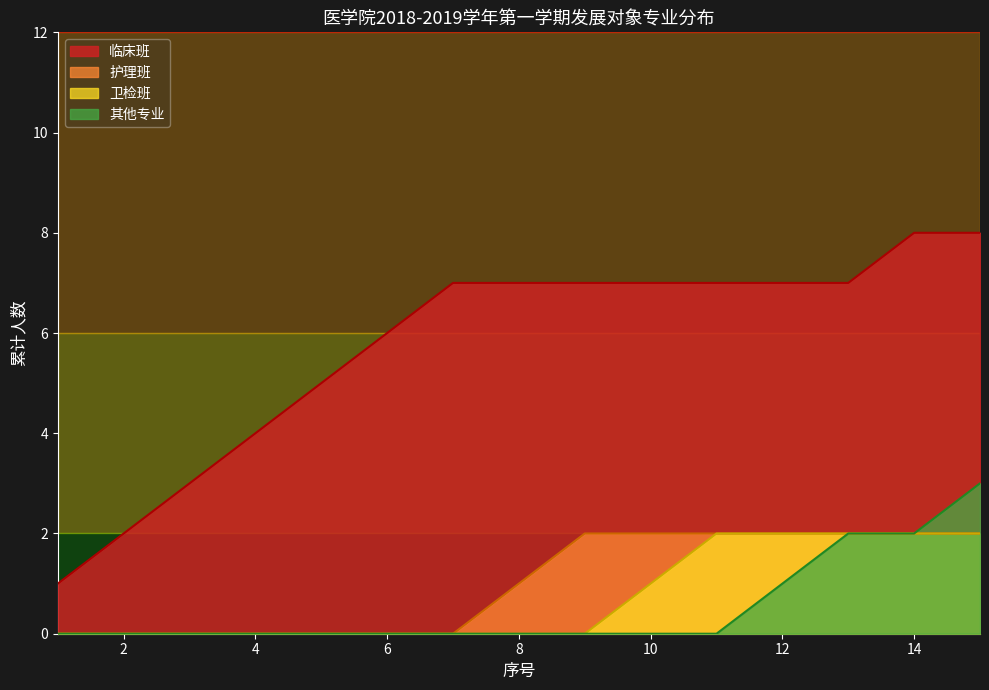

Which series has the widest spread of values?

临床班